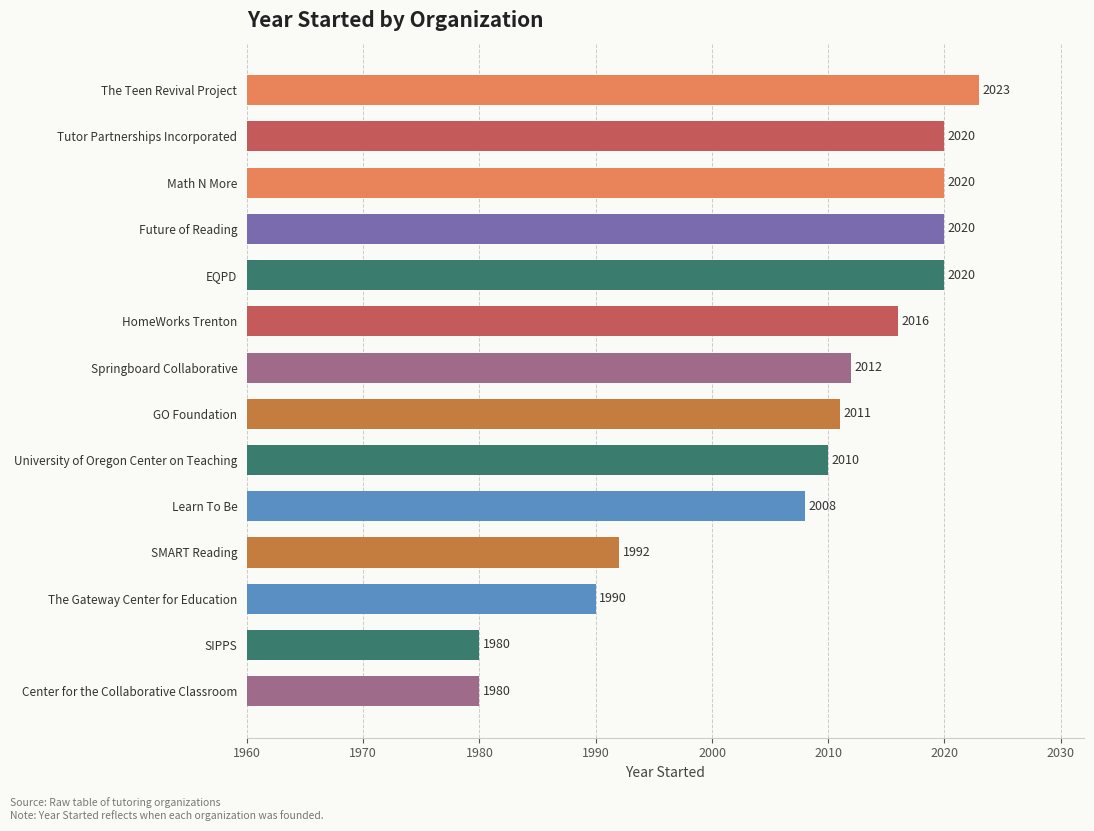

Reading top to bottom, transcribe all the data shown in this chart.

2023	2020	2020	2020	2020	2016	2012	2011	2010	2008	1992	1990	1980	1980